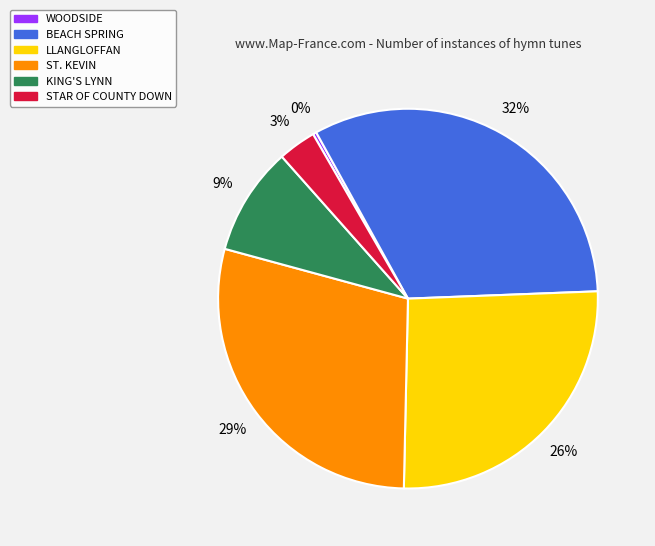

Combined, do LLANGLOFFAN and BEACH SPRING account for over 50%?

Yes